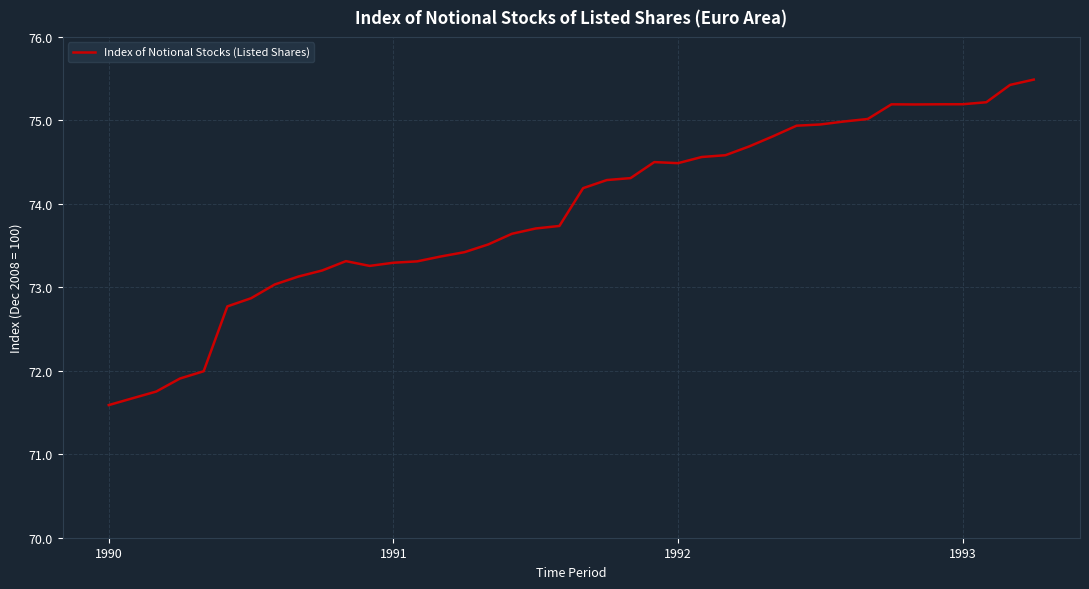

What is the difference between the maximum and minimum values?

3.9